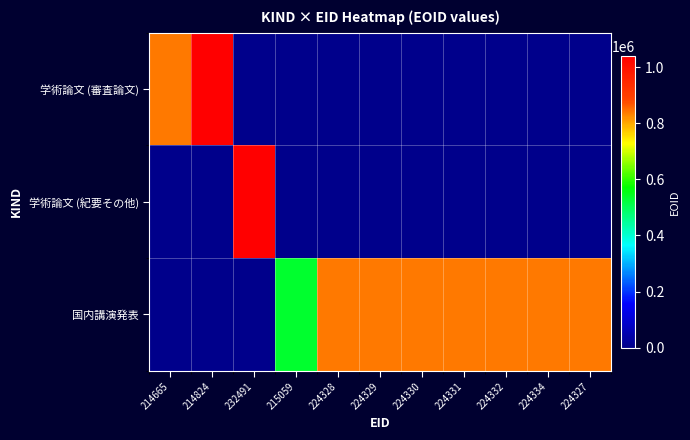

What is the spread (max minus min) of values at 214665?

838246